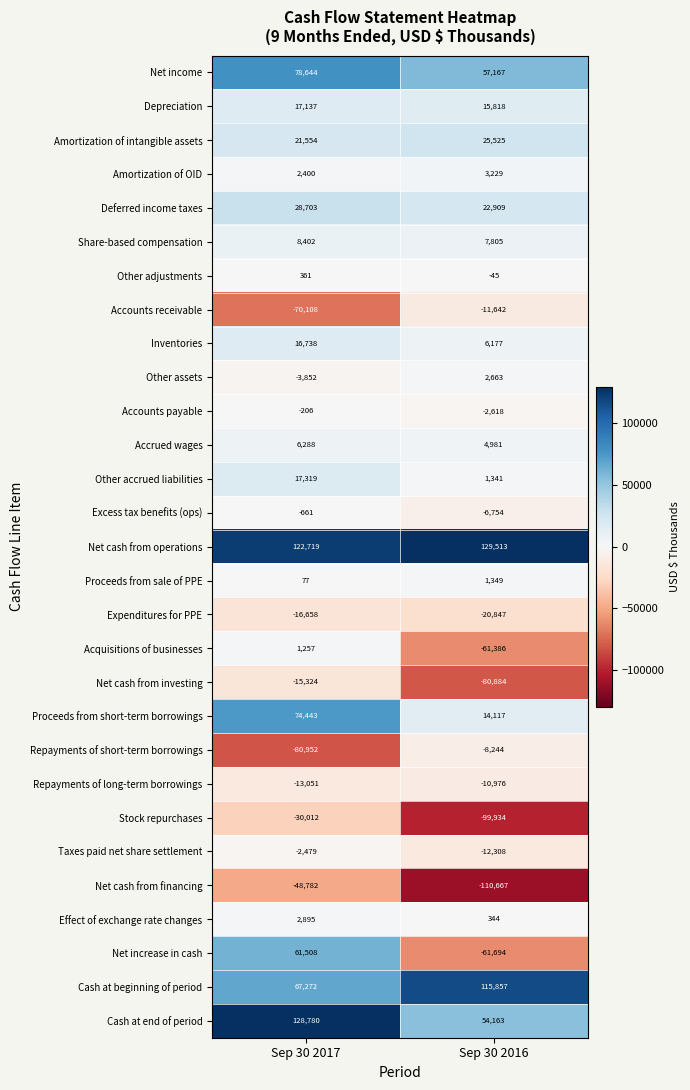

At which category is the sum across all series the highest?

Sep 30 2017